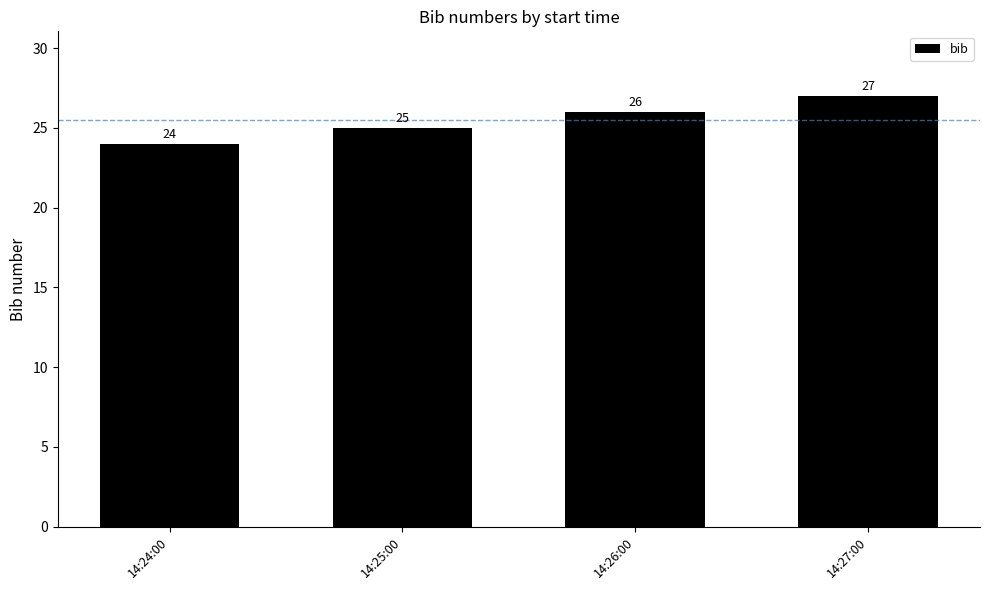

Count the values in the range 25 to 27.

3